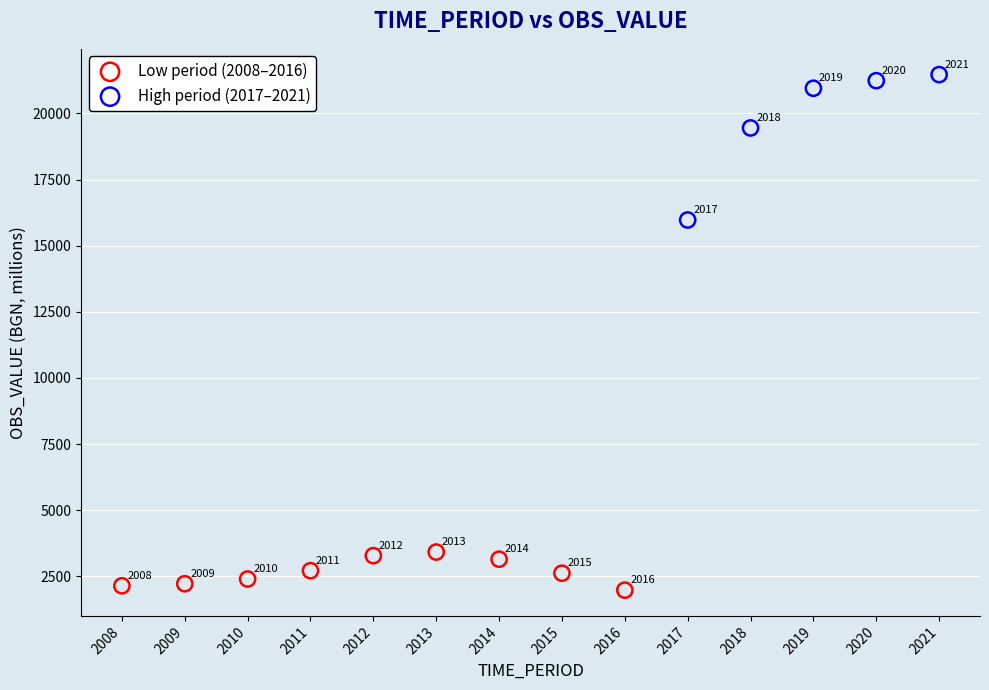

Which series has the largest Y range (max minus min)?

High period (2017–2021)